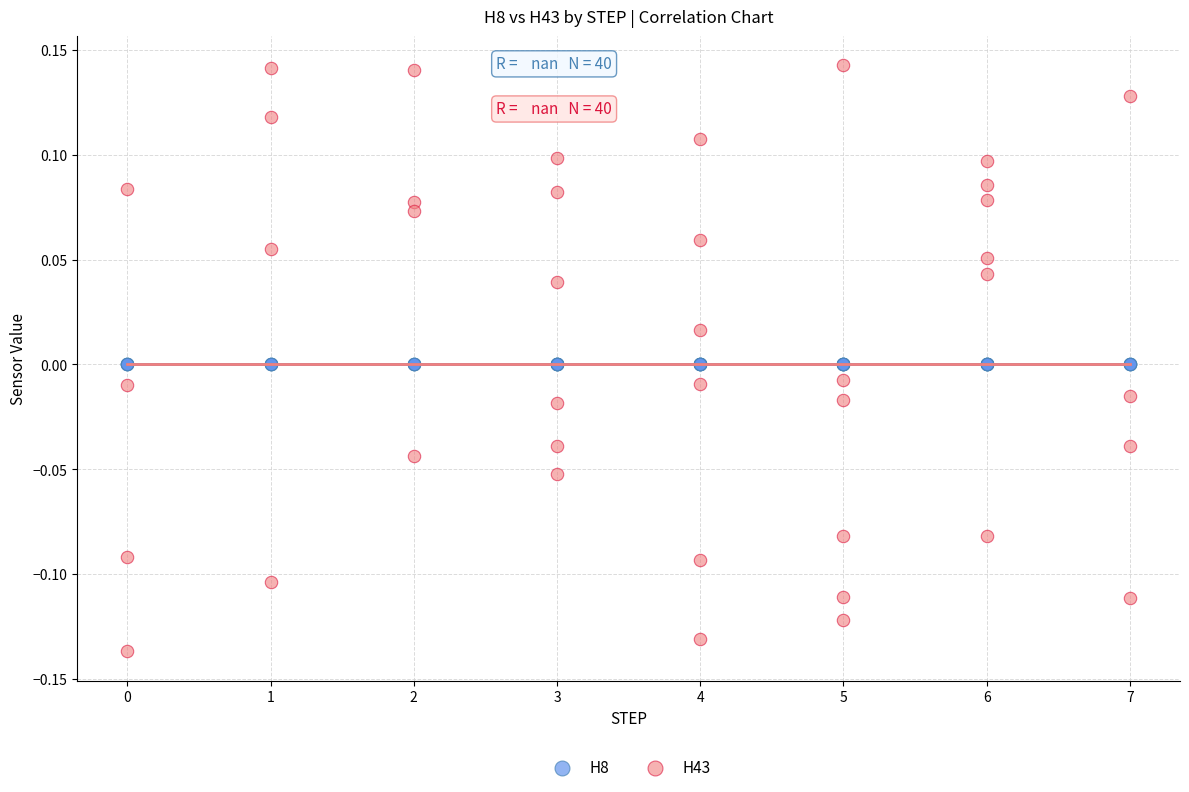

Which series reaches the minimum Y coordinate?

H43